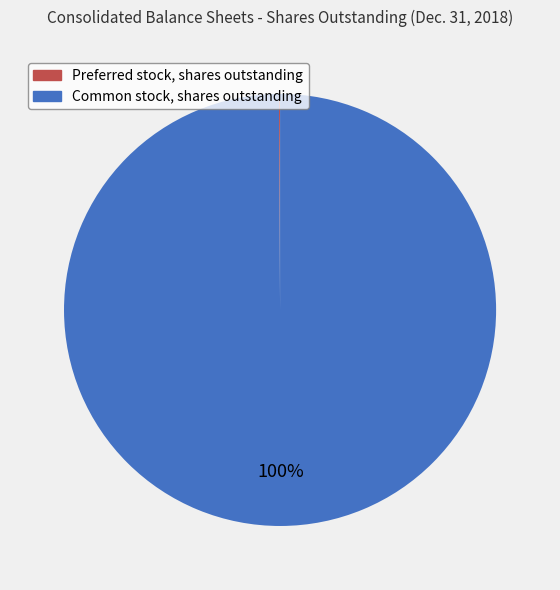

What percentage is the Common stock, shares outstanding slice, to the nearest percent?

100%